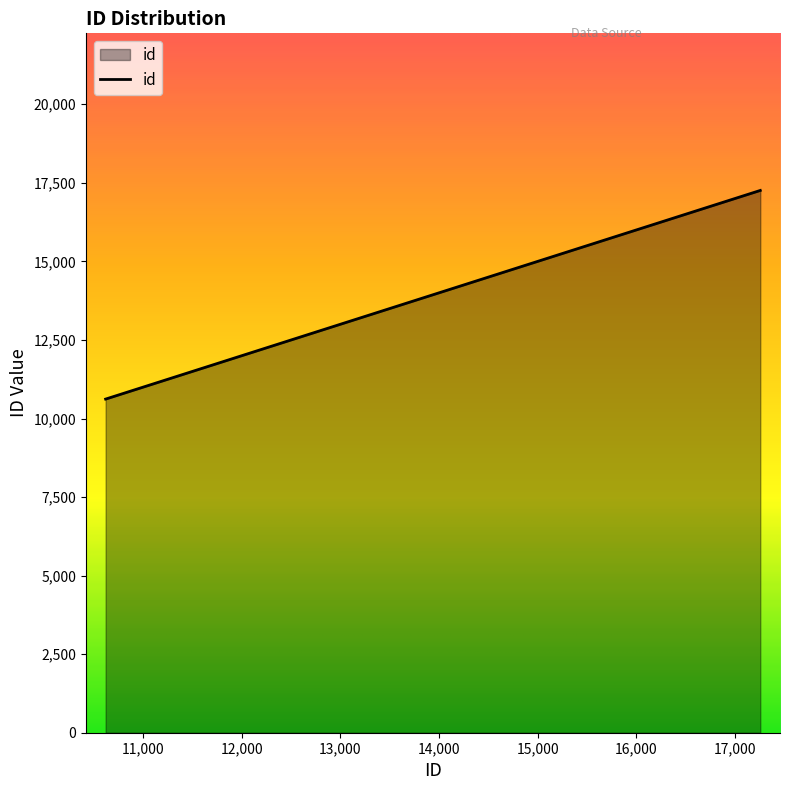

What is the difference between the maximum and minimum values?

6640